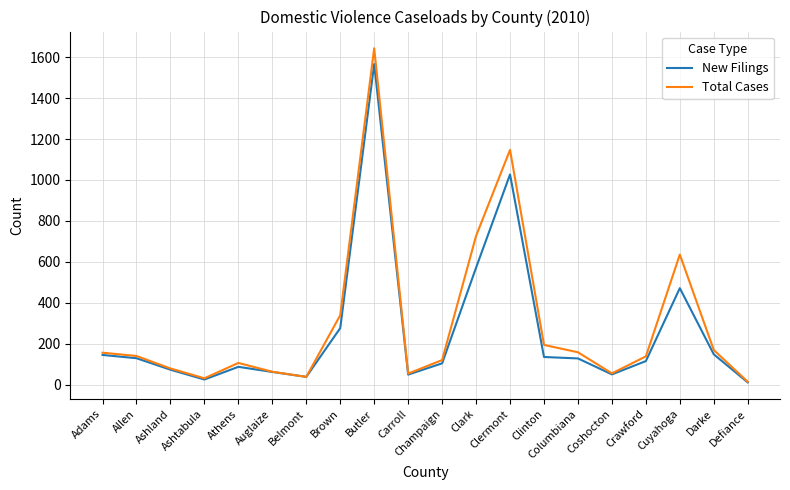

What value does the New Filings series have at Ashtabula, to the nearest 10?

30